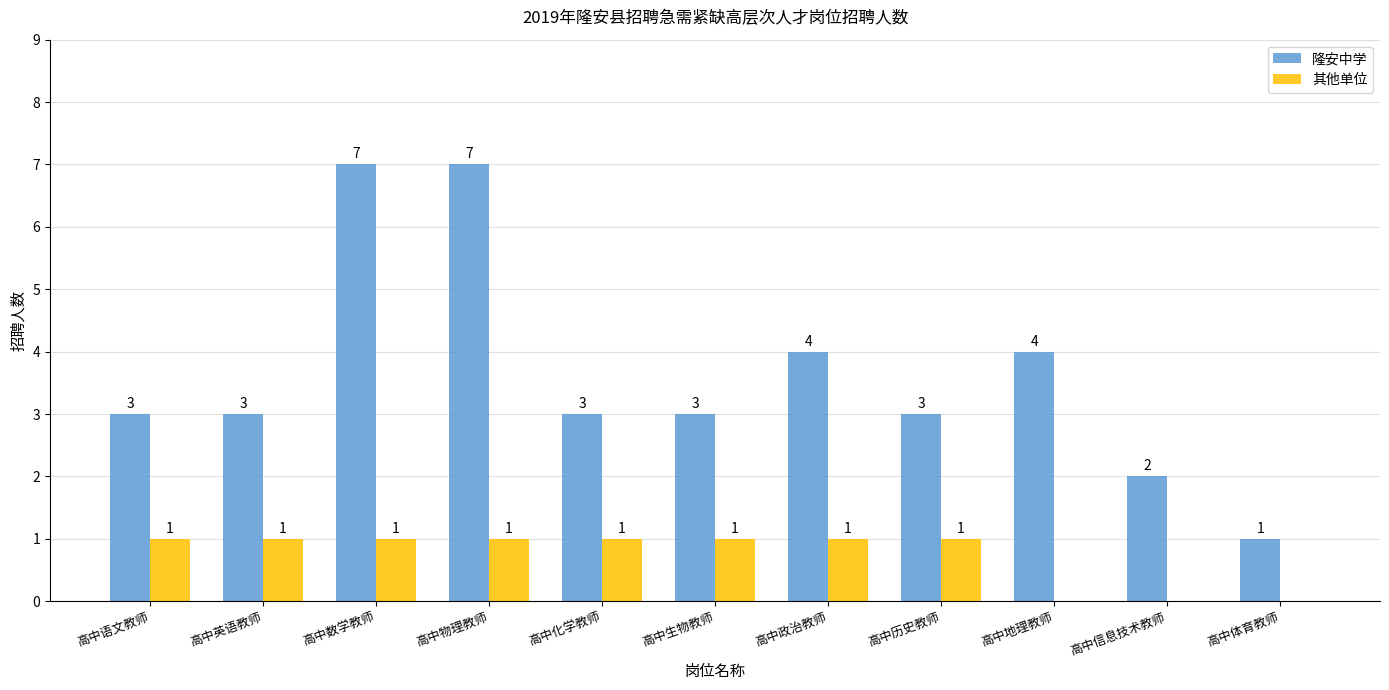

Reading left to right, list all the values displayed in this chart.

隆安中学: 高中语文教师=3	高中英语教师=3	高中数学教师=7	高中物理教师=7	高中化学教师=3	高中生物教师=3	高中政治教师=4	高中历史教师=3	高中地理教师=4	高中信息技术教师=2	高中体育教师=1
其他单位: 高中语文教师=1	高中英语教师=1	高中数学教师=1	高中物理教师=1	高中化学教师=1	高中生物教师=1	高中政治教师=1	高中历史教师=1	高中地理教师=0	高中信息技术教师=0	高中体育教师=0